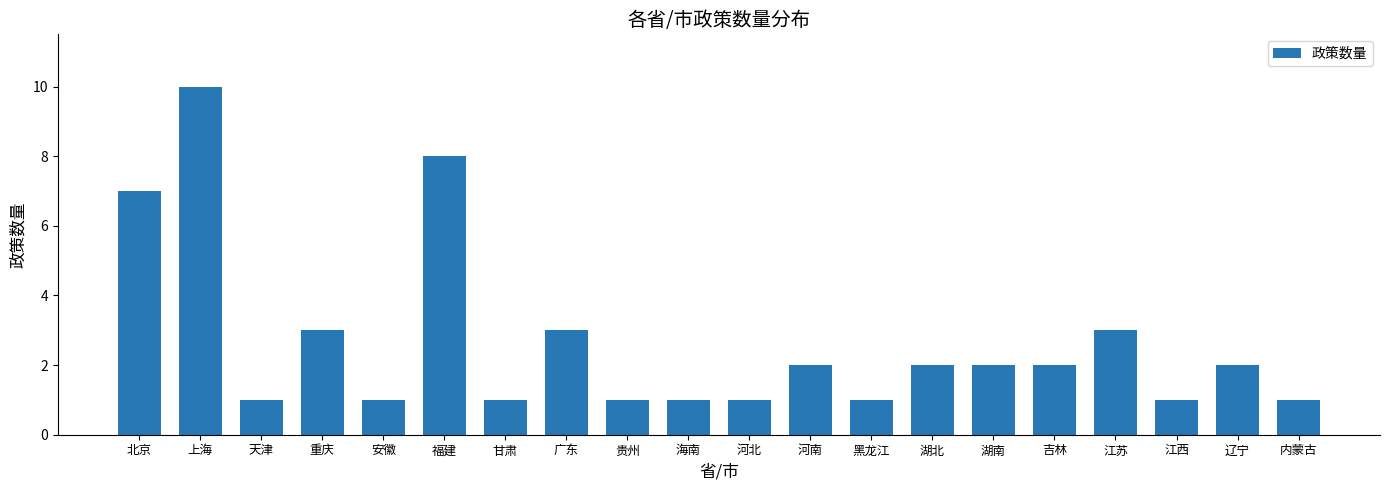

What is the average value?

3